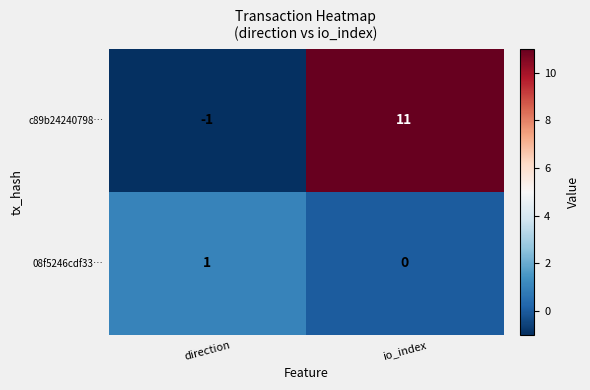

What is the total value across all series at io_index?

11